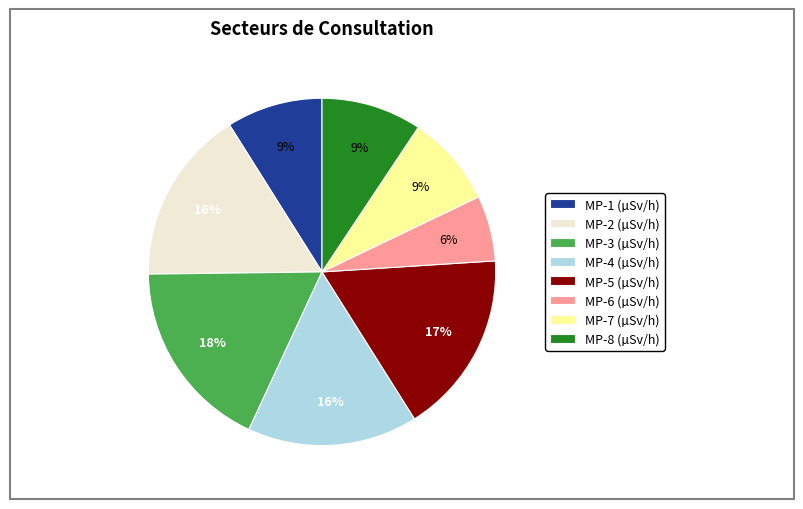

Does MP-1 represent more than half of the total?

No